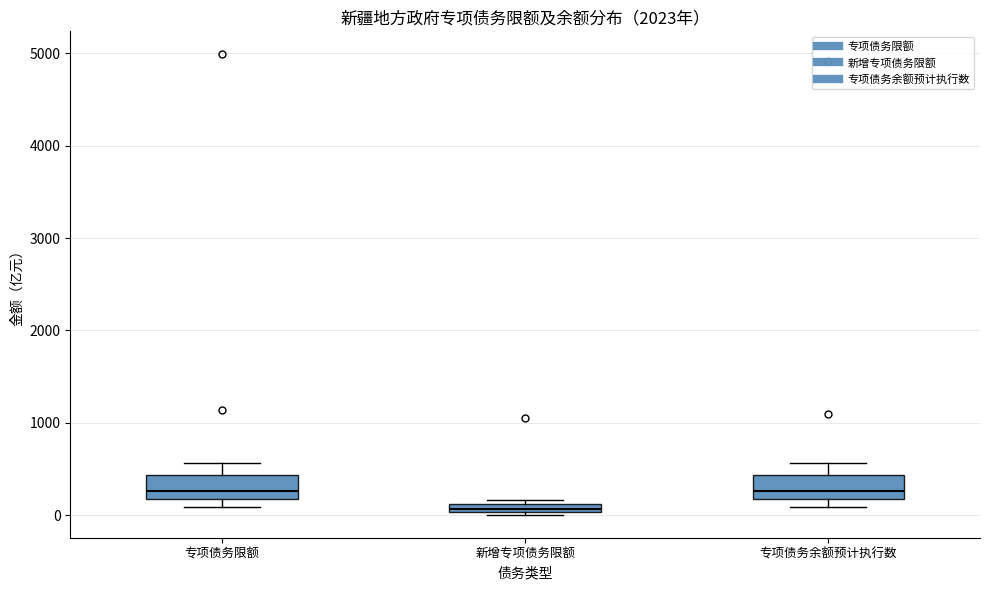

Which box has the lowest median line?

新增专项债务限额